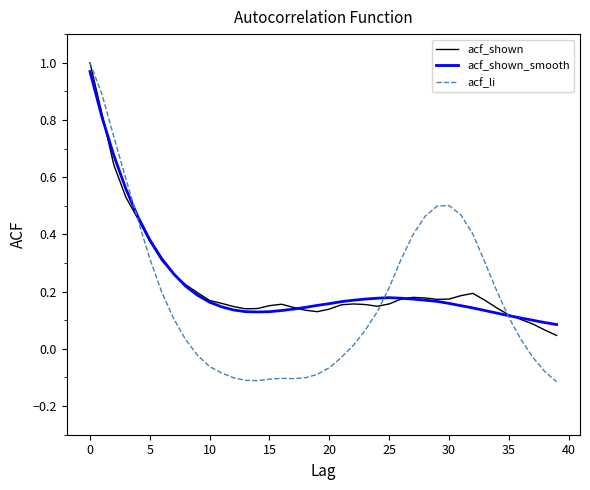

Which series has the widest spread of values?

acf_li